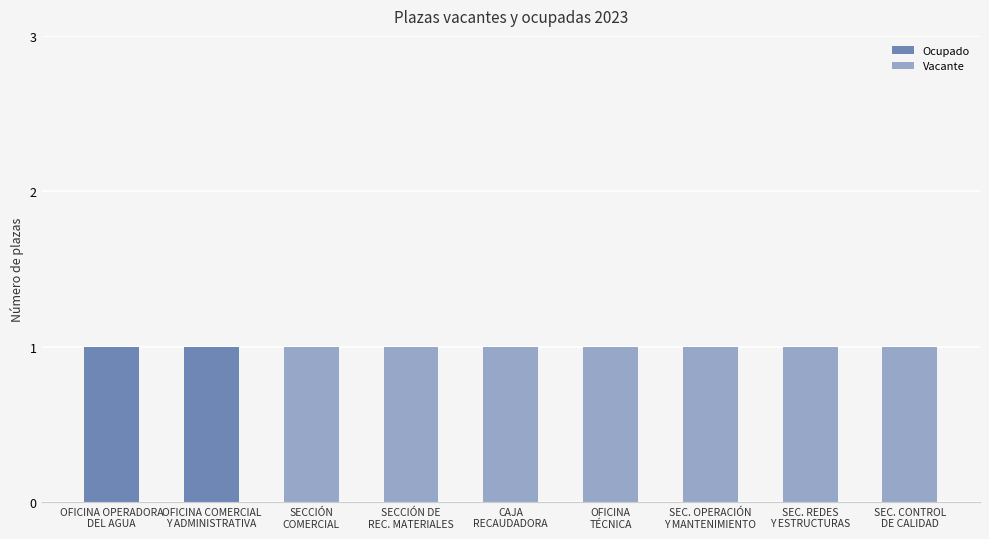

What is the label of the 4th bar from the left?

SECCIÓN DE
REC. MATERIALES